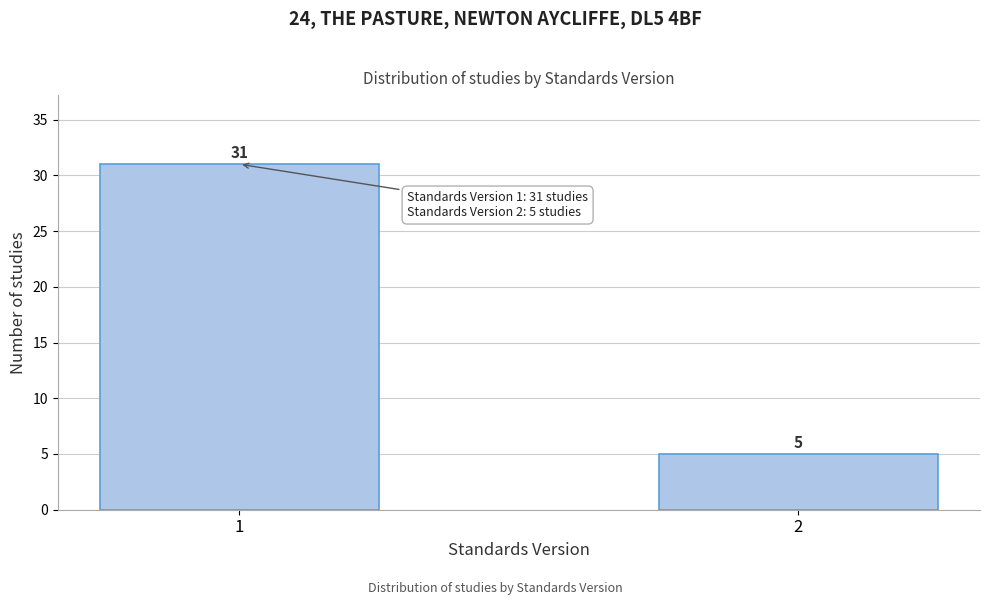

Reading left to right, list all the values displayed in this chart.

31	5